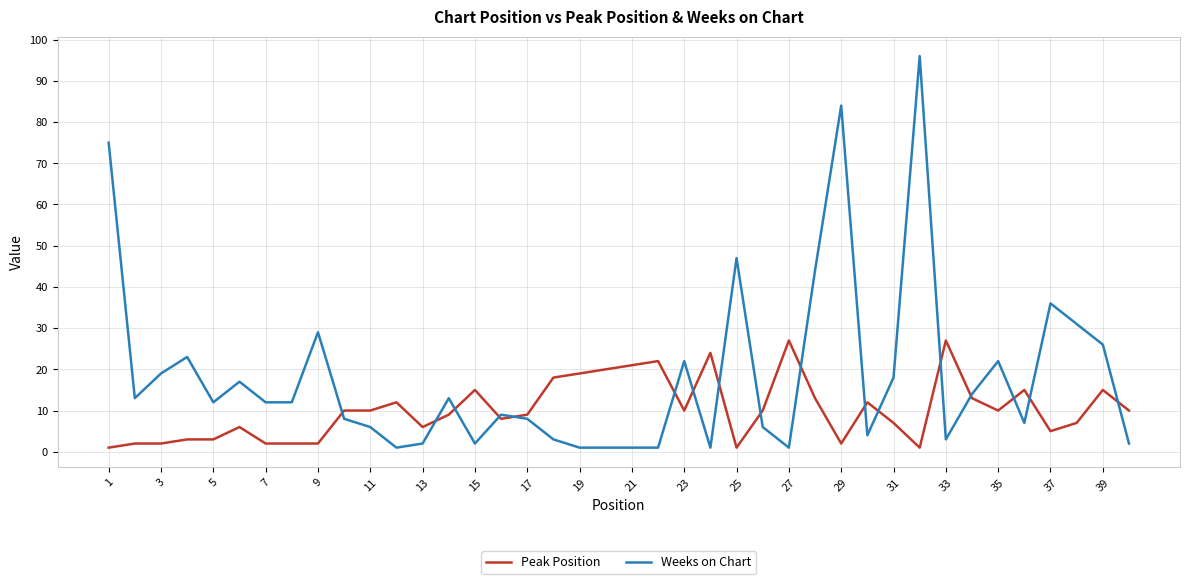

Reading left to right, what are all the values shown in this chart?

Peak Position: 1	2	2	3	3	6	2	2	2	10	10	12	6	9	15	8	9	18	19	20	21	22	10	24	1	10	27	13	2	12	7	1	27	13	10	15	5	7	15	10
Weeks on Chart: 75	13	19	23	12	17	12	12	29	8	6	1	2	13	2	9	8	3	1	1	1	1	22	1	47	6	1	44	84	4	18	96	3	14	22	7	36	31	26	2